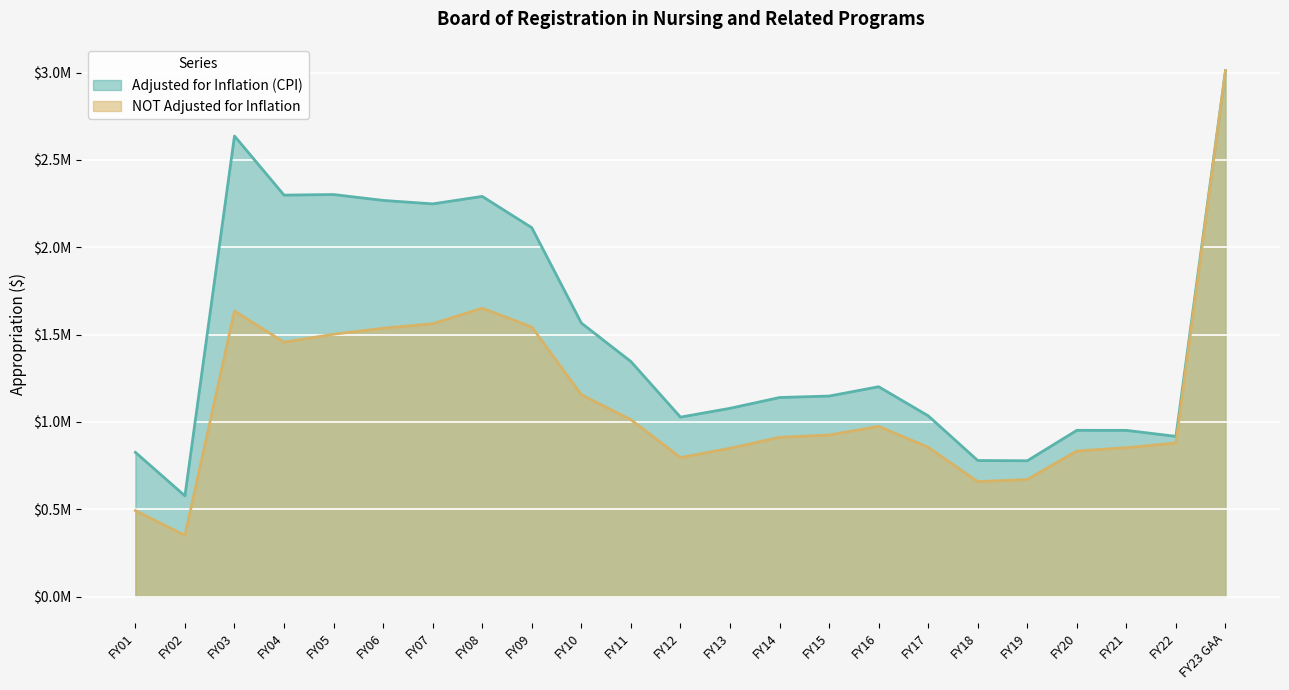

How many values in the NOT Adjusted for Inflation series are below 924887?

11